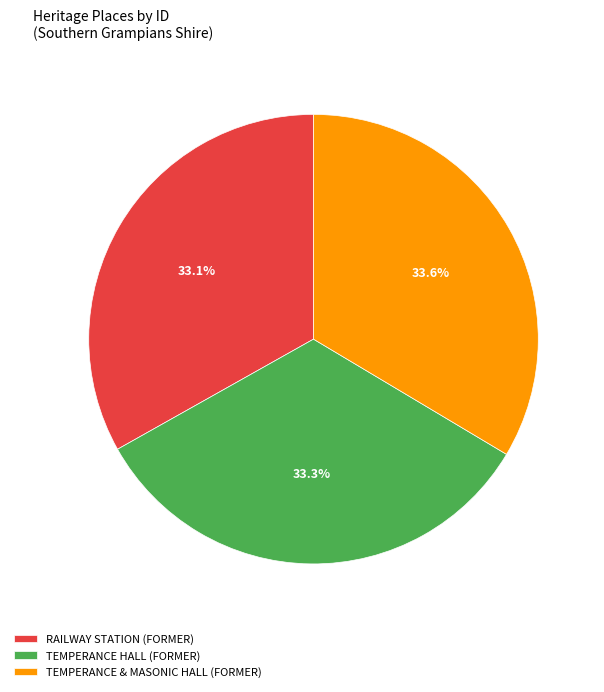

Does TEMPERANCE & MASONIC HALL (FORMER) represent more than half of the total?

No